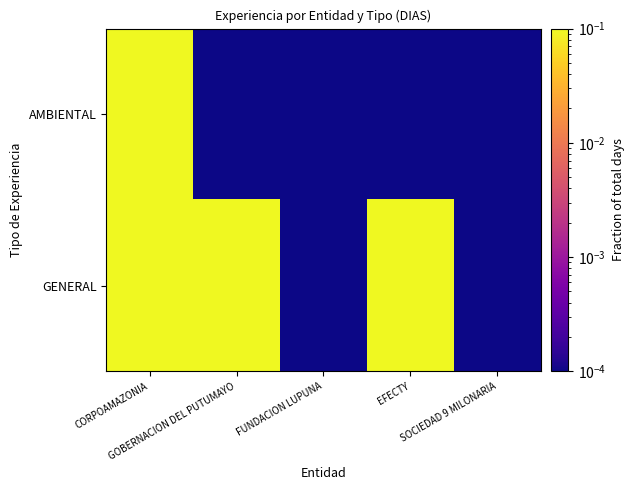

Rank the series by their average value, from highest to lowest.

GENERAL, AMBIENTAL